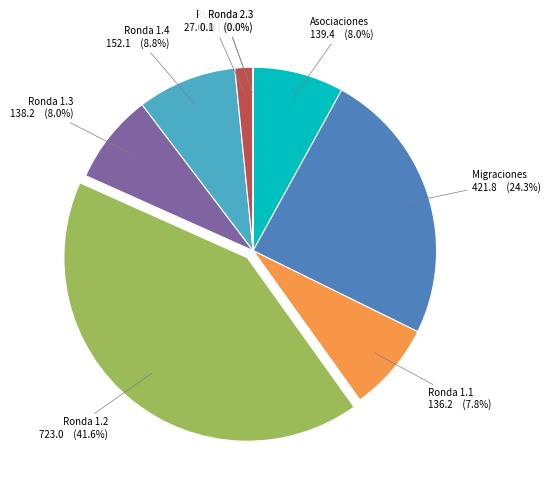

Does any single category account for the majority?

No